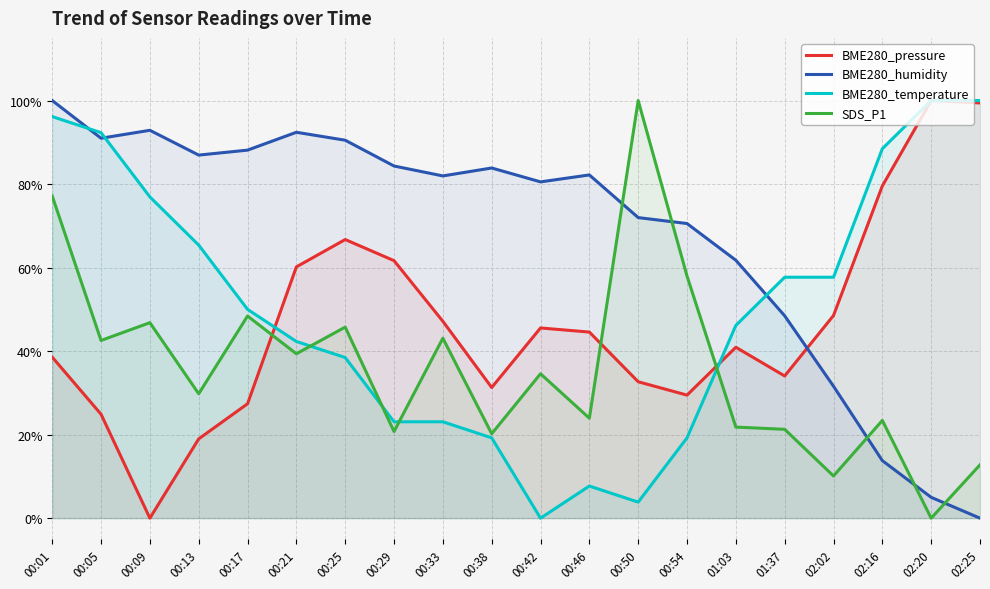

List the labels in order of BME280_humidity value, smallest first.

02:25, 02:20, 02:16, 02:02, 01:37, 01:03, 00:54, 00:50, 00:42, 00:33, 00:46, 00:38, 00:29, 00:13, 00:17, 00:25, 00:05, 00:21, 00:09, 00:01